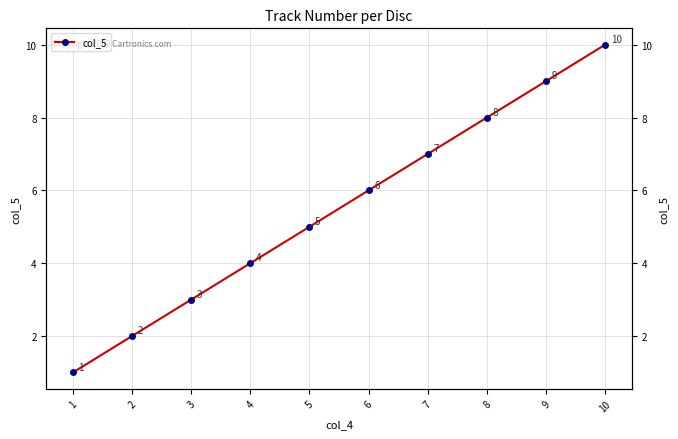

What is the greatest value displayed?

10